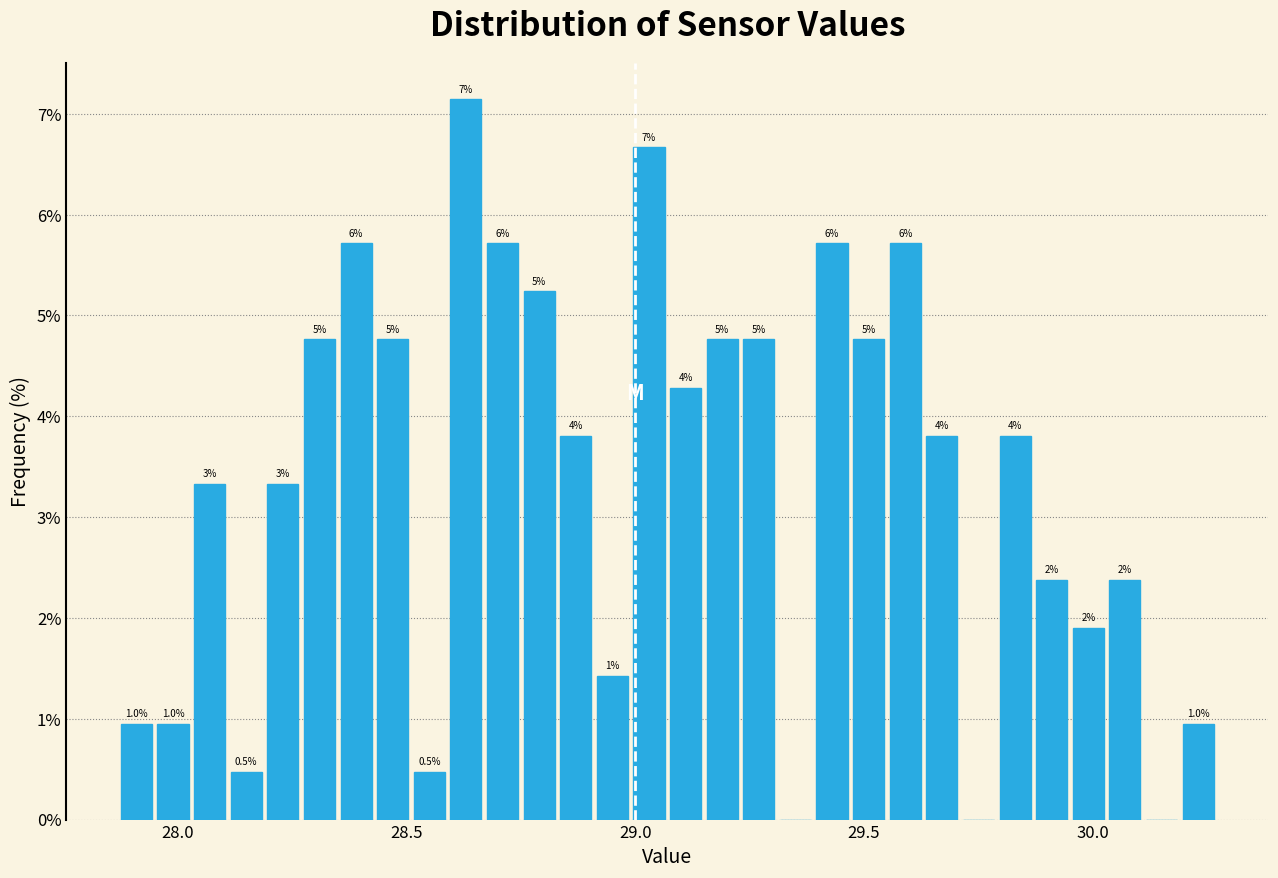

Around what value on the x-axis is the tallest bar? Give the approximate position of its centre, as read against the axis.

28.65